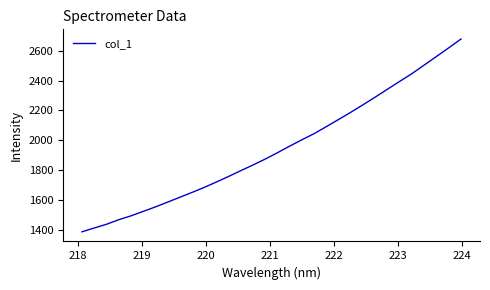

What is the greatest value displayed?

2678.0